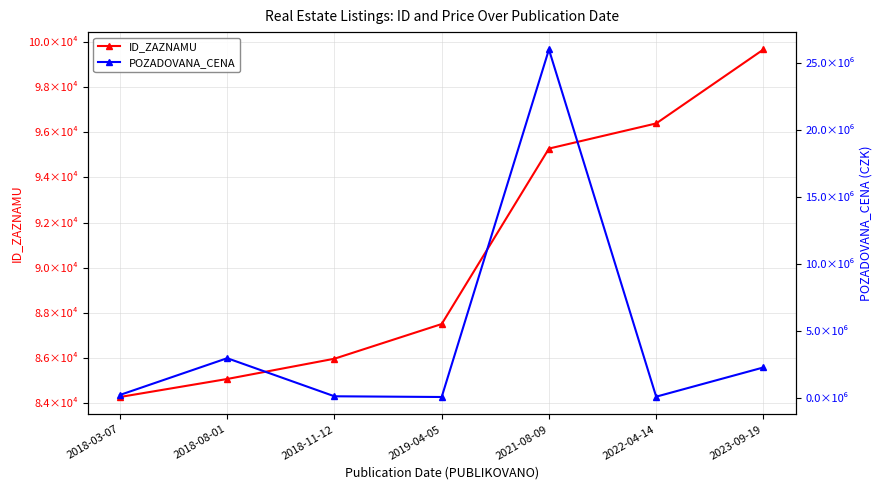

Rank the series by their average value, from highest to lowest.

POZADOVANA_CENA, ID_ZAZNAMU